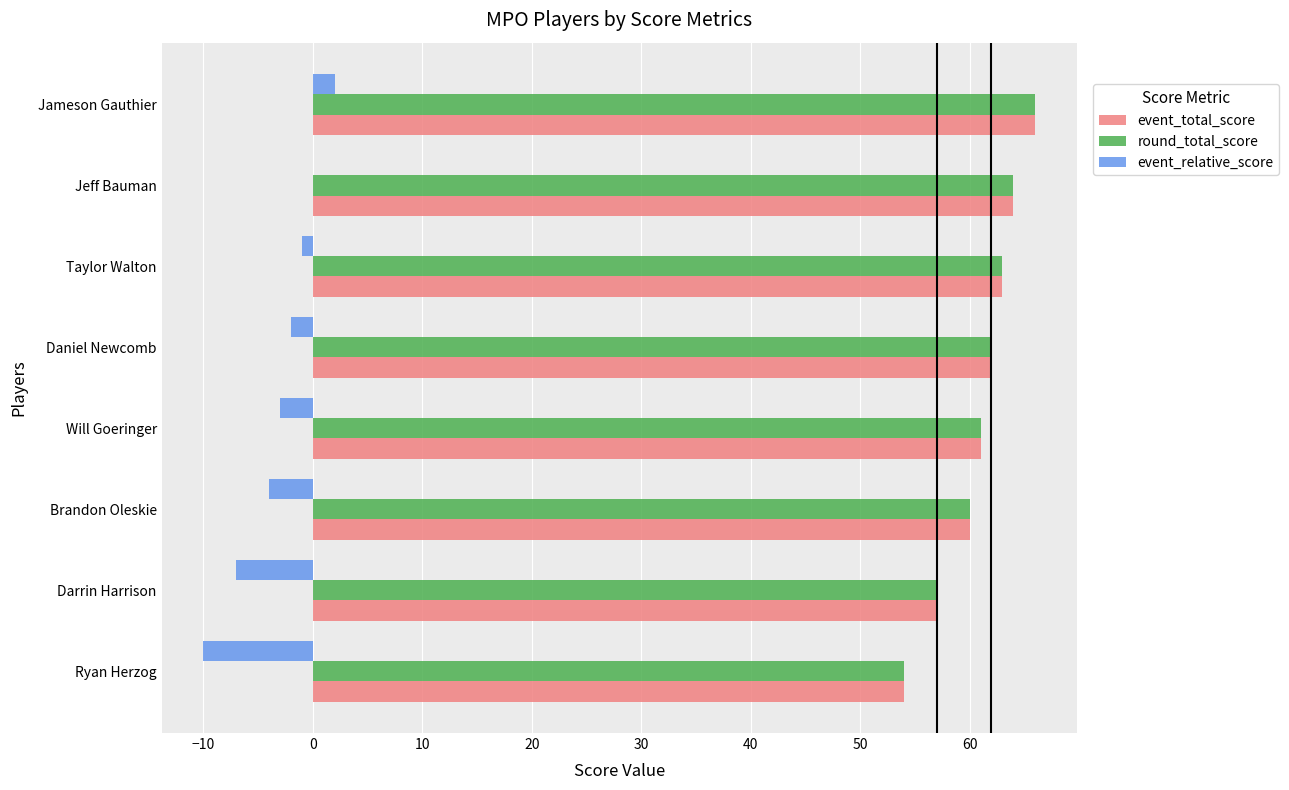

What is the sum of all event_relative_score values?

-25